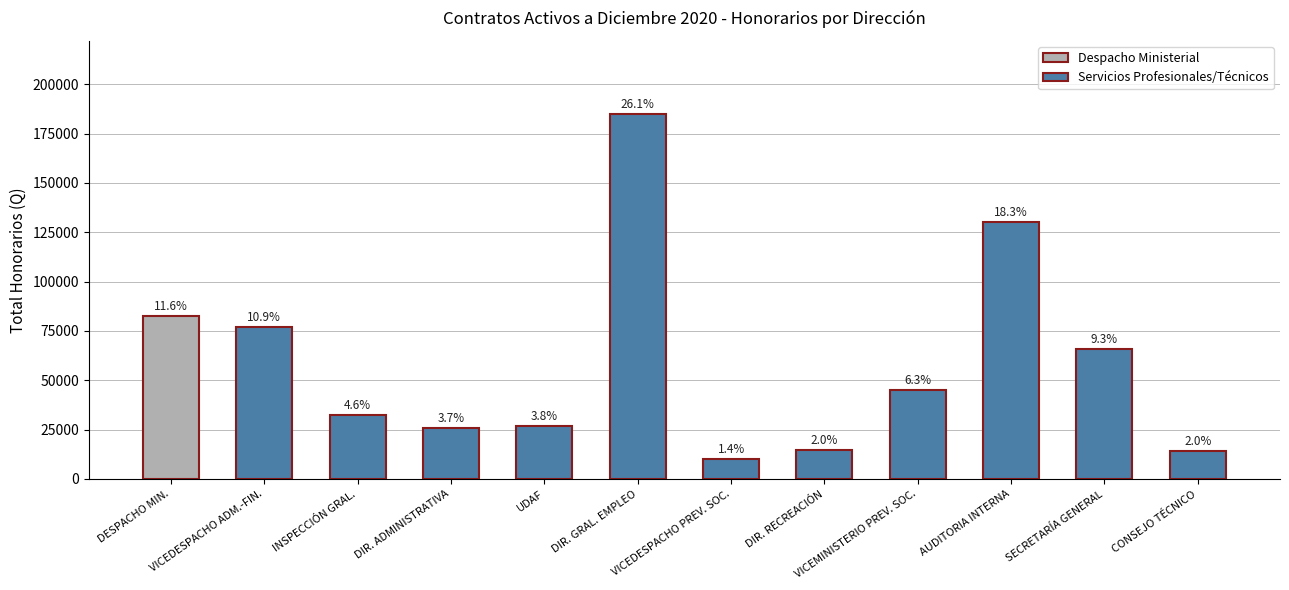

Which has a higher value, DIR. GRAL. EMPLEO or SECRETARÍA GENERAL?

DIR. GRAL. EMPLEO